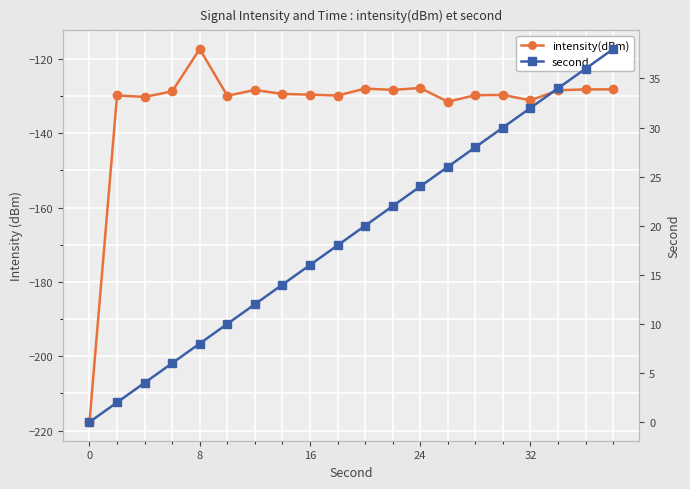

At how many categories does at least one series exceed -86?

20